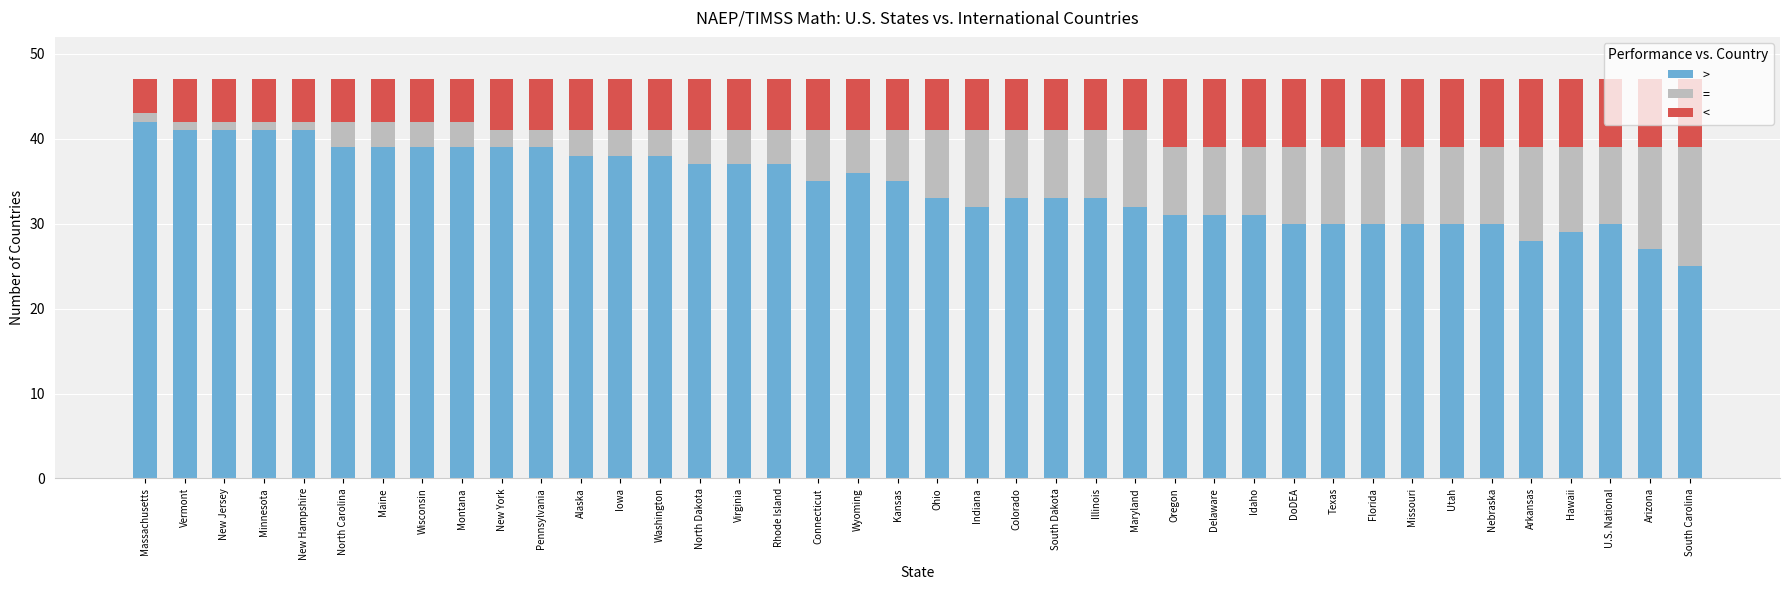

At which label does > reach its minimum?

South Carolina